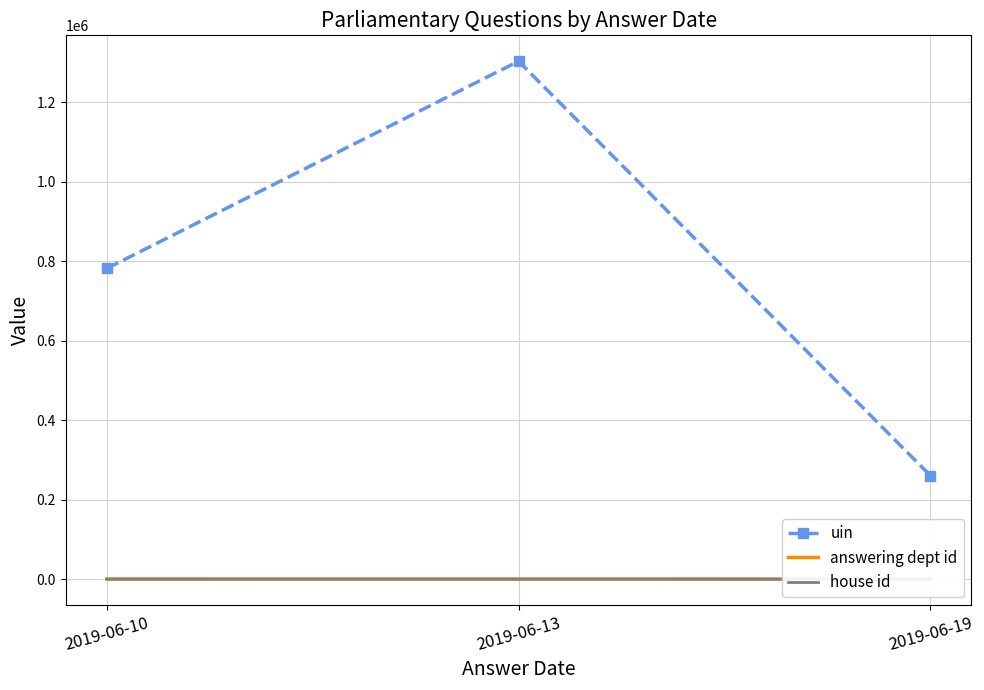

The value of house id at 2019-06-10 is 1. True or false?

False